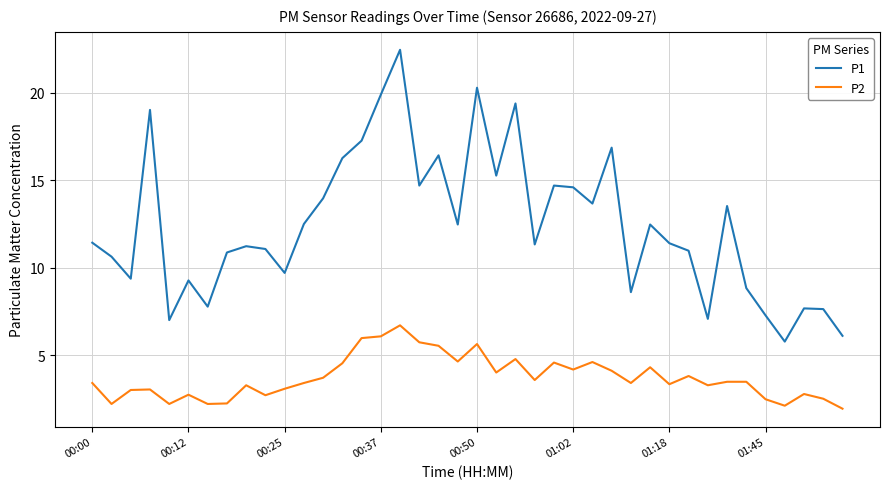

What is the average value of the P1 series?

12.4